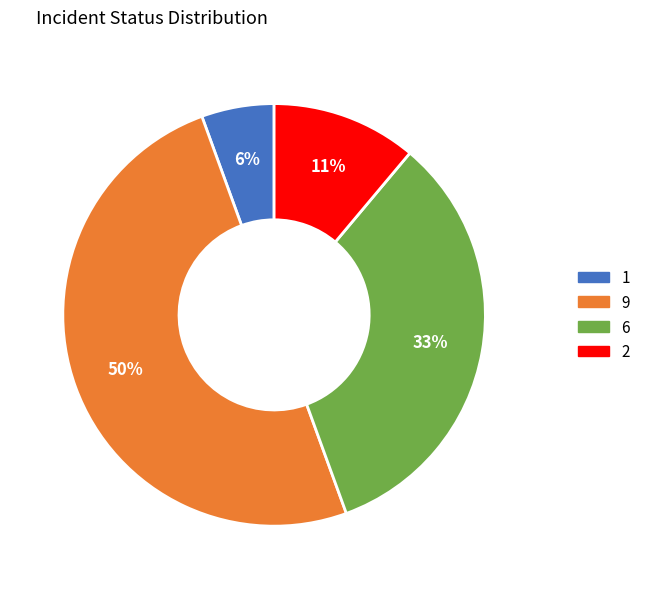

To the nearest percent, what is the difference between the largest and smallest slice percentages?

44%